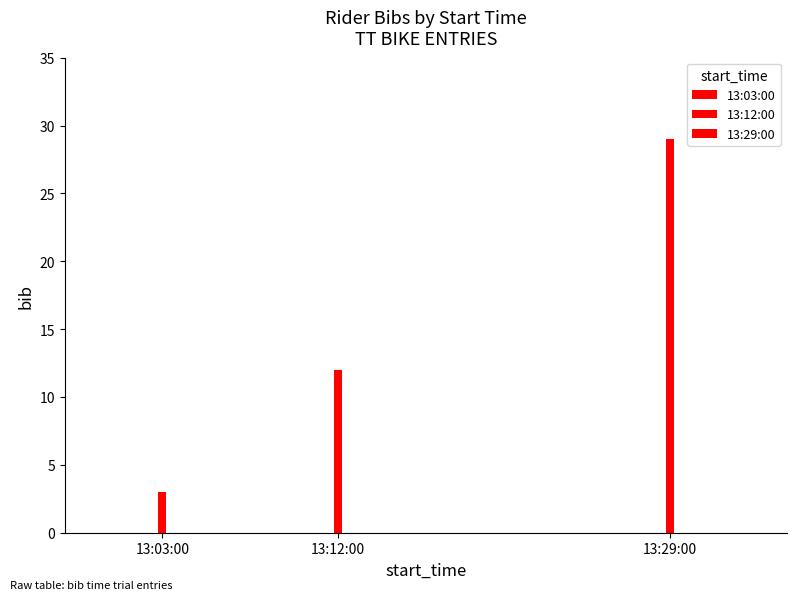

What is the minimum value shown in the chart?

3